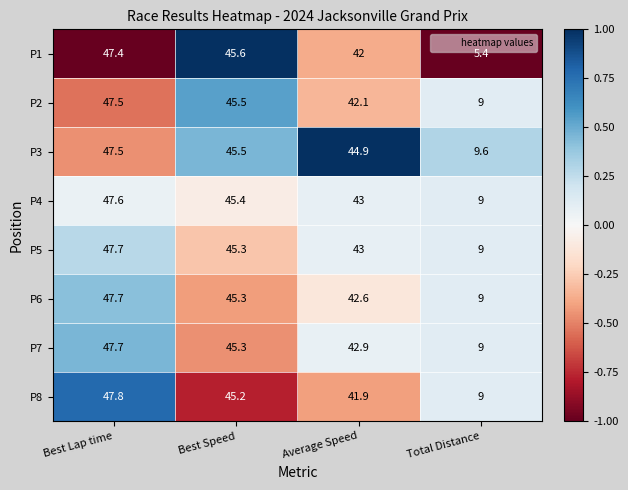

What is the smallest value displayed?

5.4